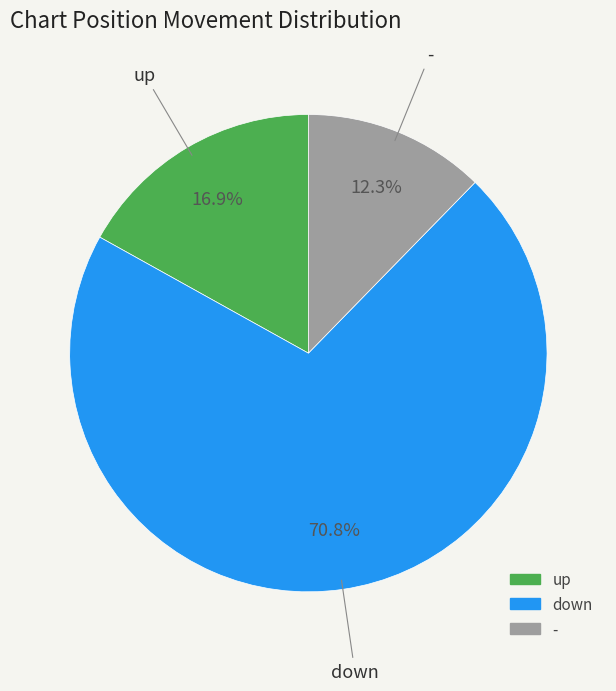

Combined, what portion of the pie is down and up?

87.7%